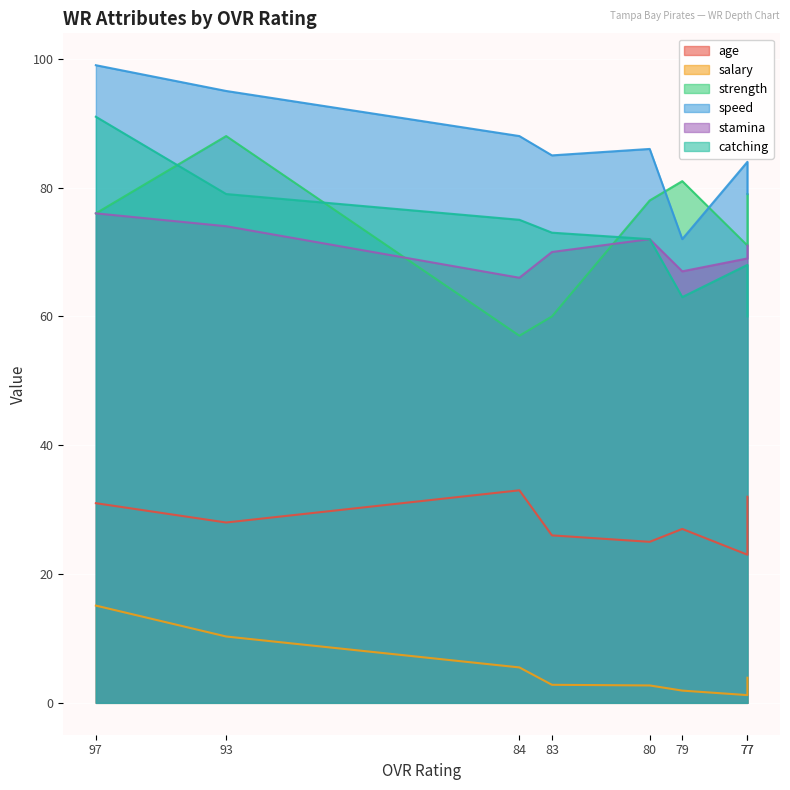

The strength series shows 60.0 at 83. True or false?

True